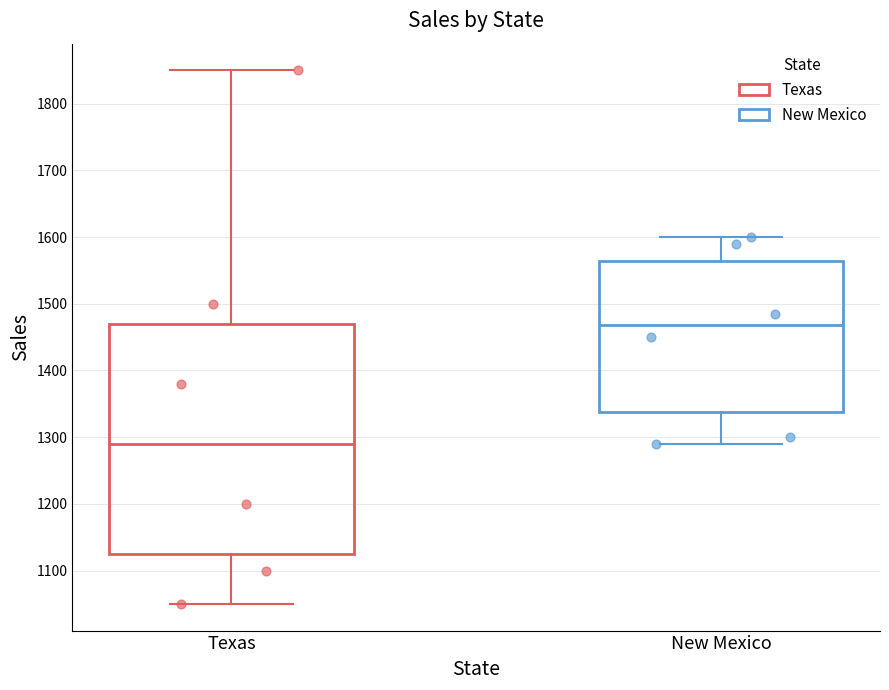

Which box has the highest median line?

New Mexico